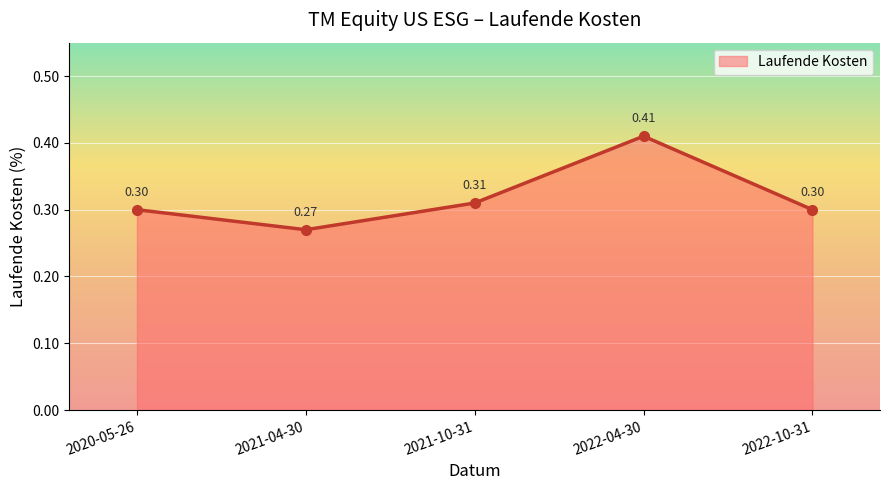

What is the label of the 1st point from the left?

2020-05-26